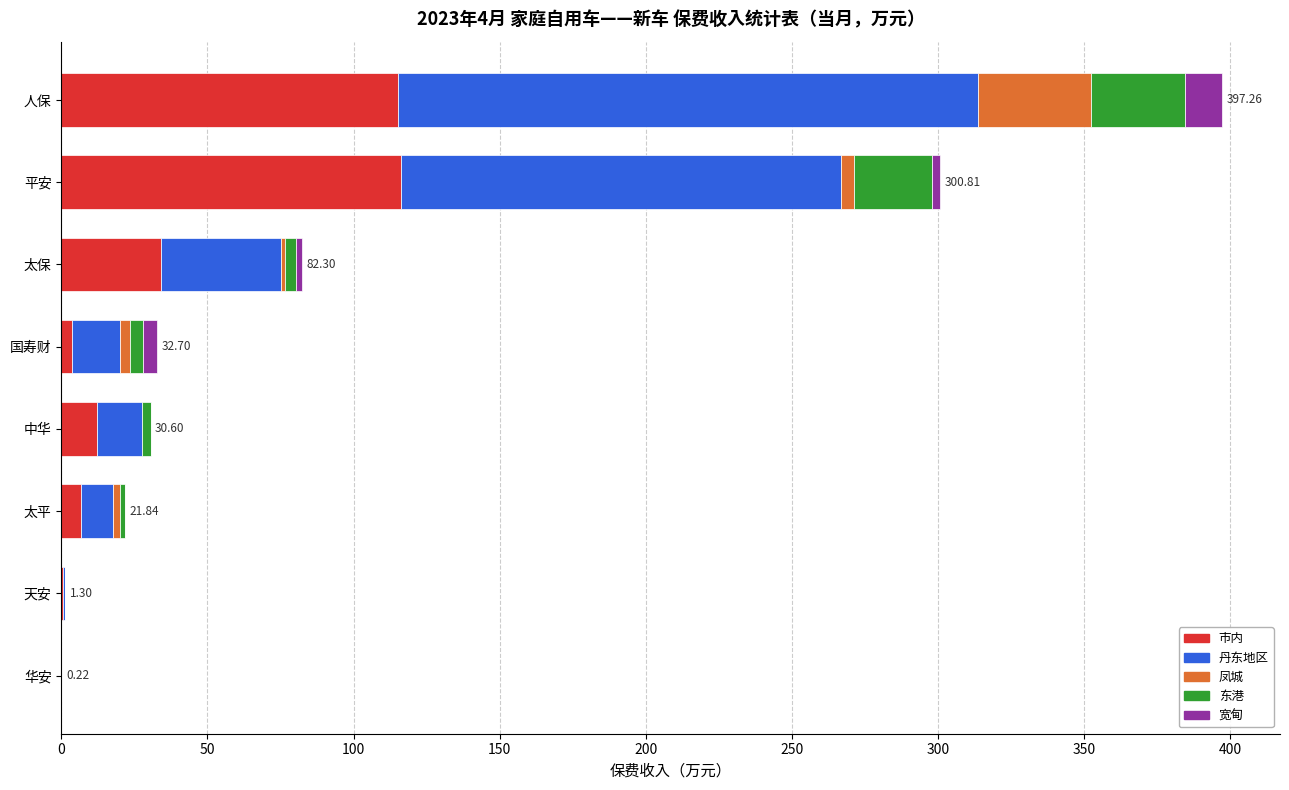

What is the sum of all 市内 values?

289.1